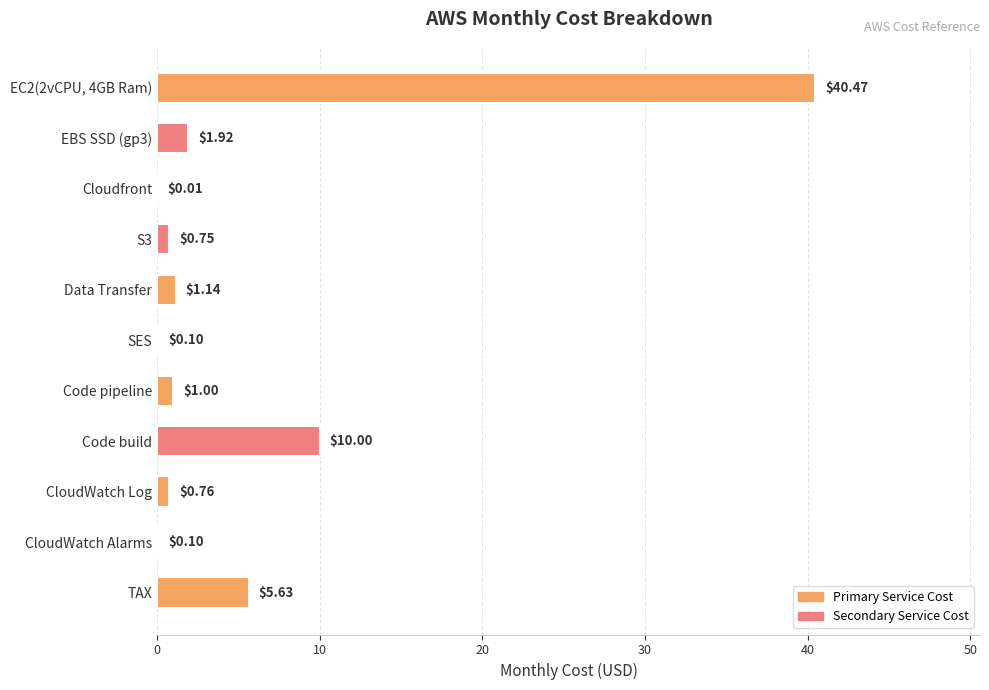

Are the bars horizontal?

Yes